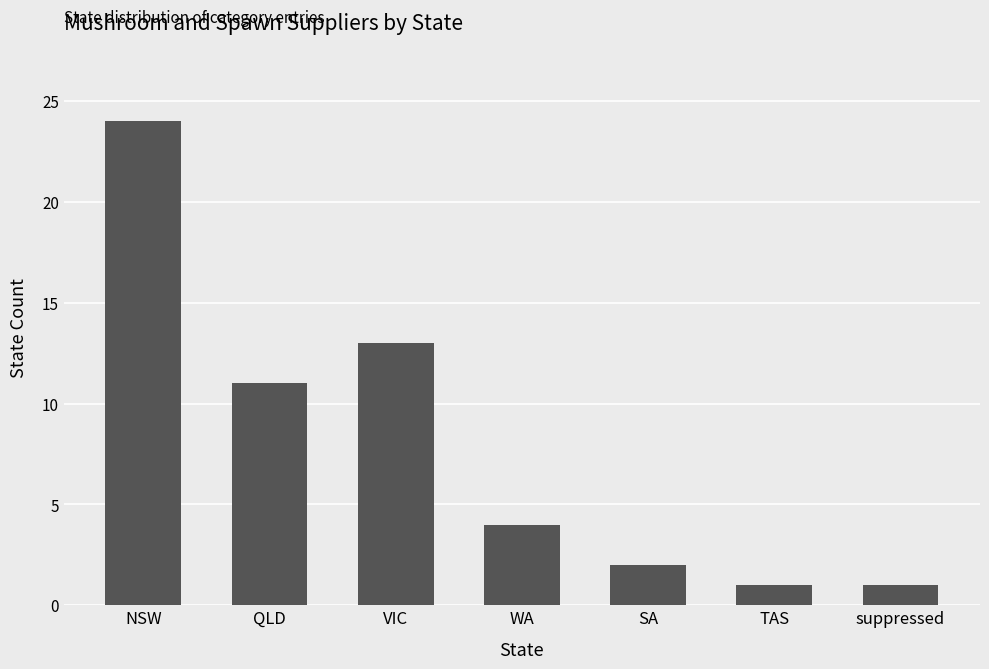

What is the label of the 6th bar from the right?

QLD